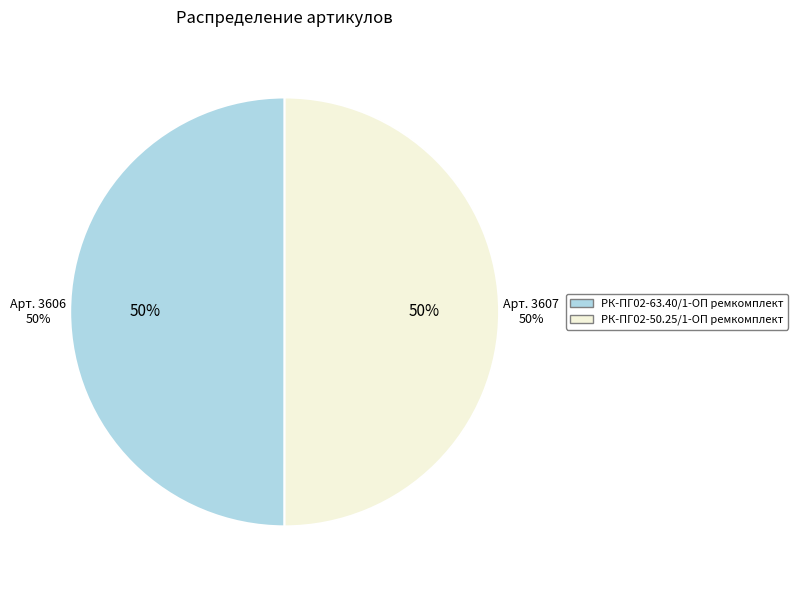

Is it true that РК-ПГ02-50.25/1-ОП ремкомплект is 50% of the pie?

True